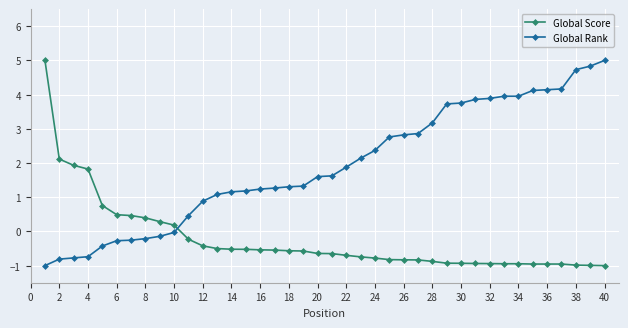

How many data points in Global Score are less than 0?

30